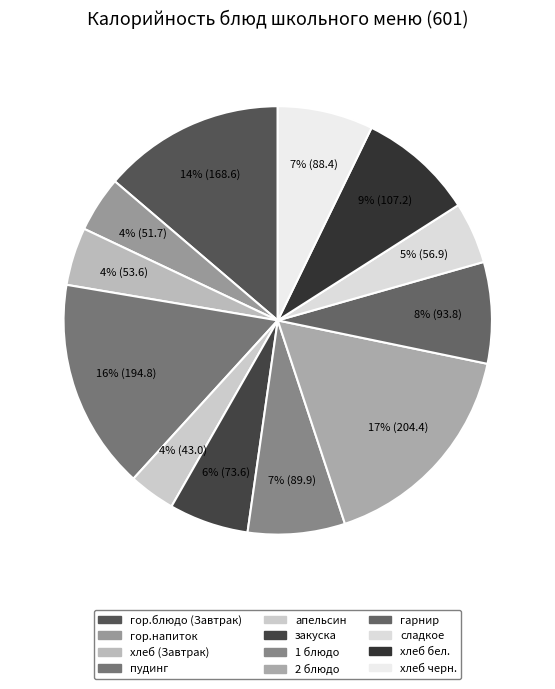

The гор.блюдо (Завтрак) slice represents 14% of the pie. True or false?

True